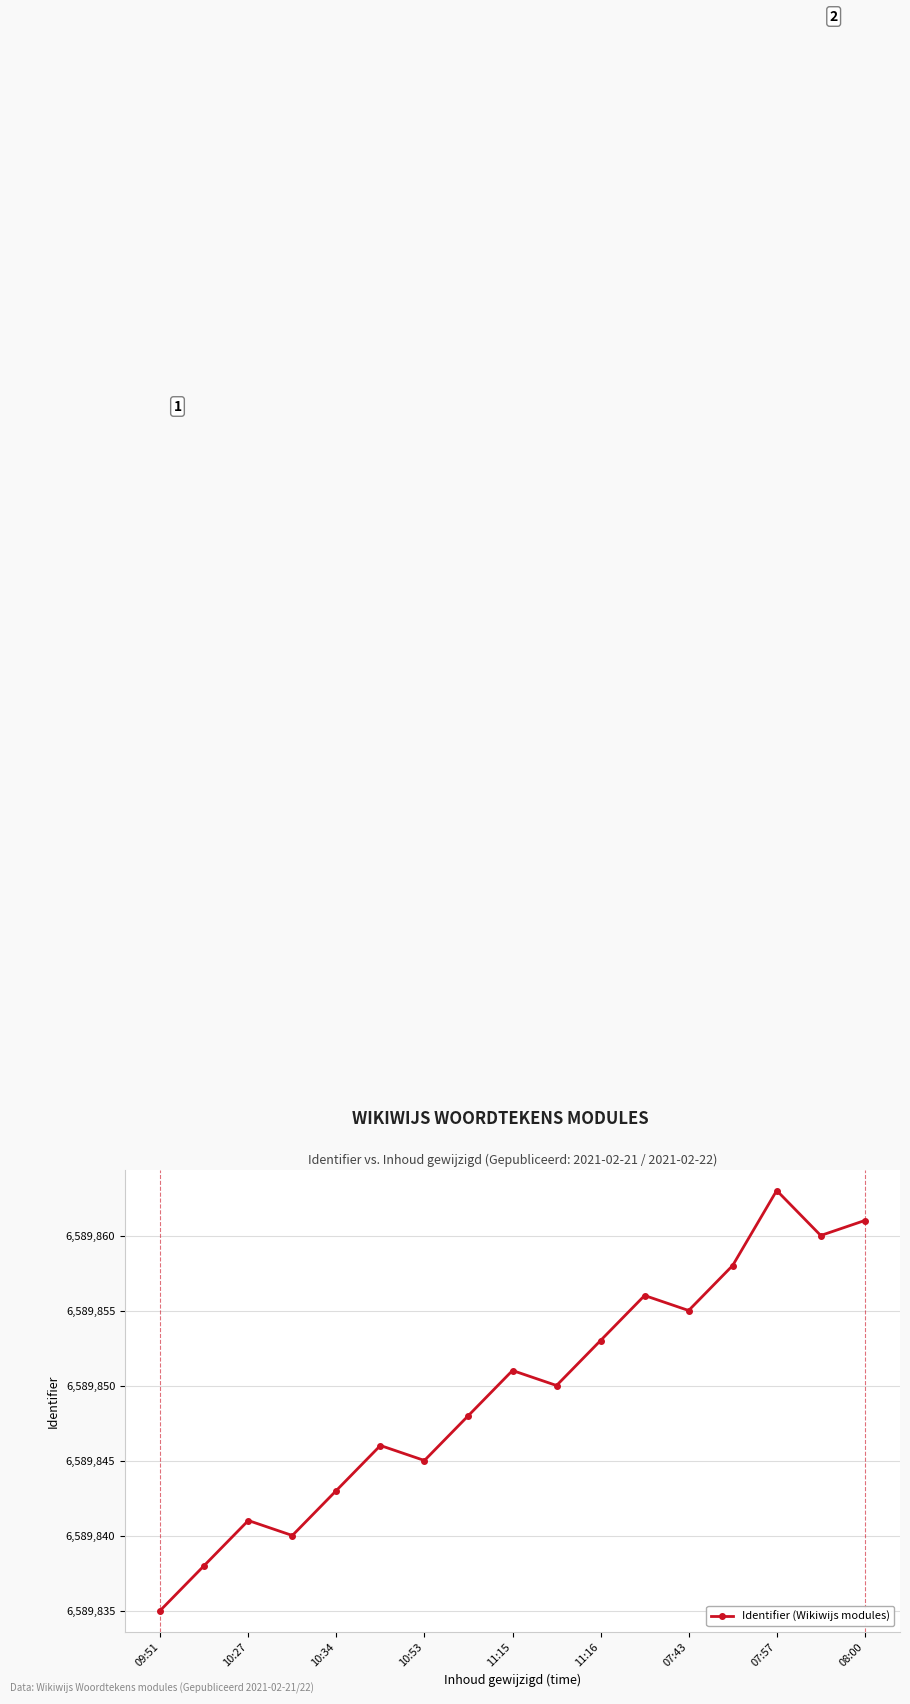

What is the value of the 6th point from the left?

6589846